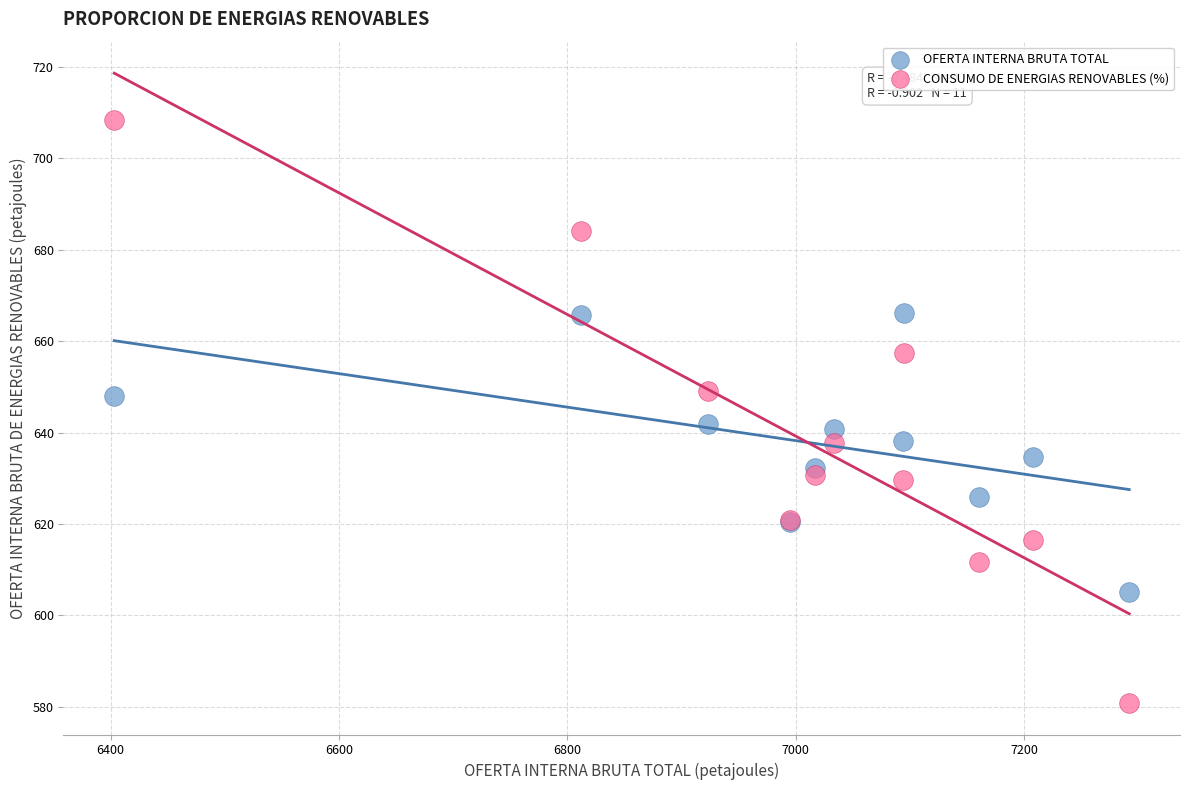

Which series has the widest spread of Y values?

CONSUMO DE ENERGIAS RENOVABLES (%)